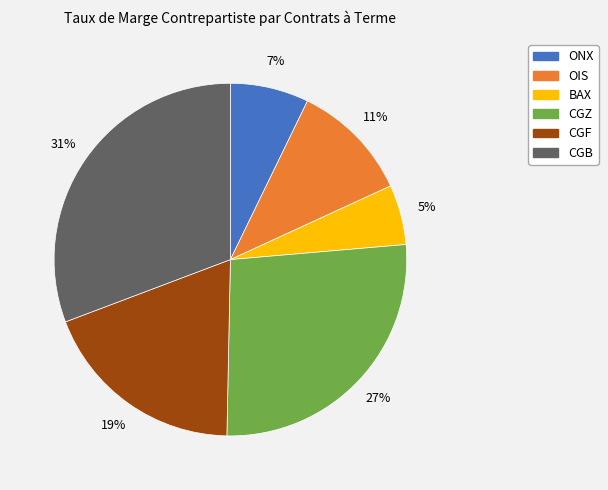

Which slice is the largest?

CGB